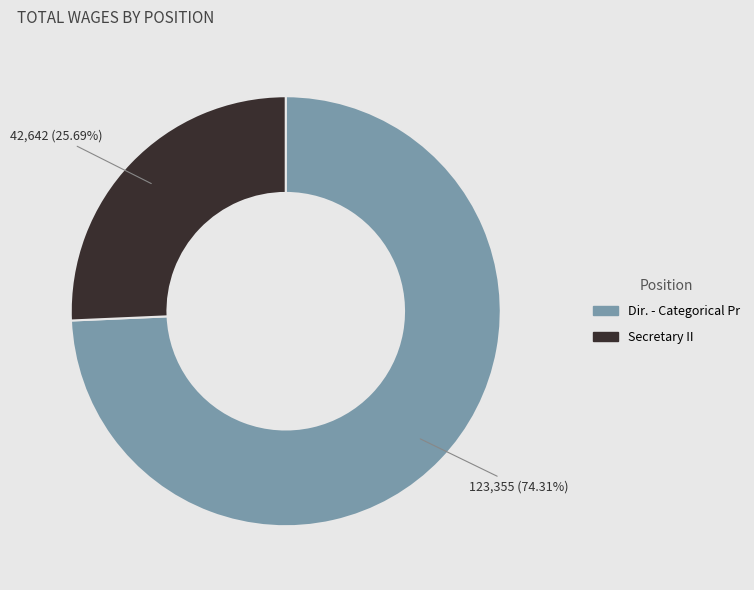

What is the smallest slice in the pie chart?

Secretary II